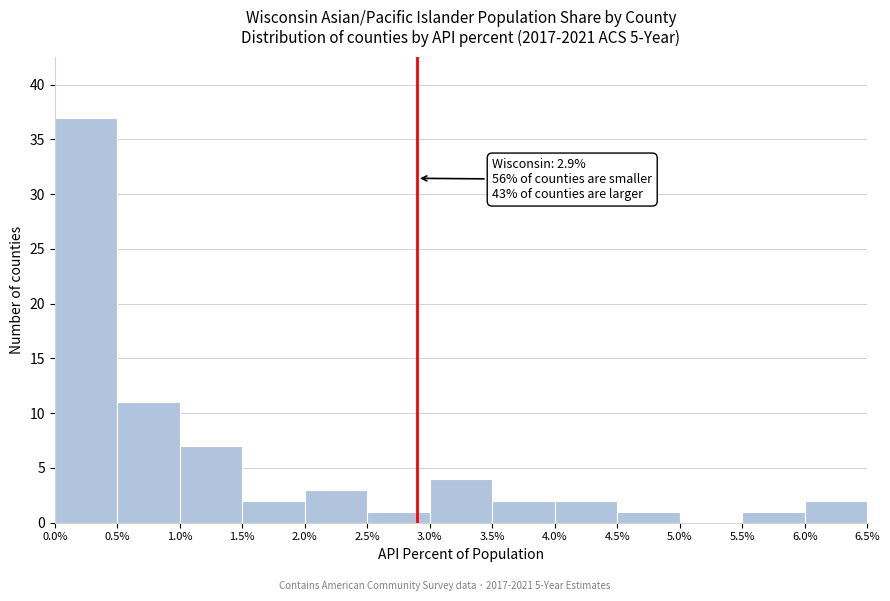

Which range on the x-axis has the tallest bar?

0.0% to 0.5%